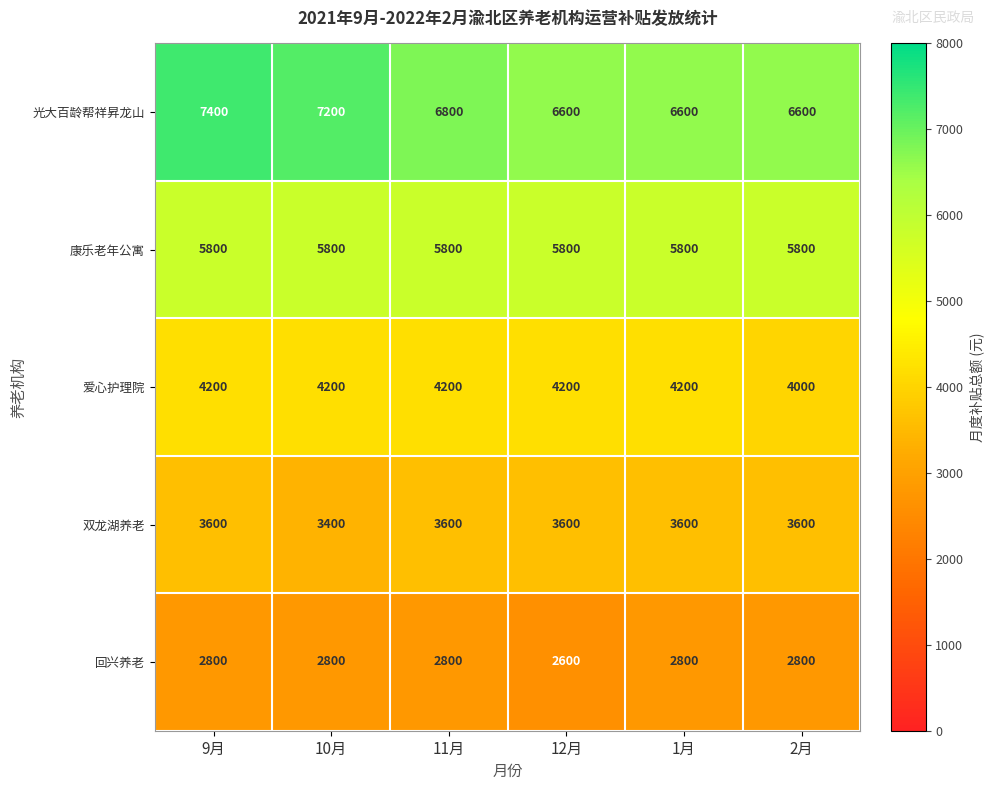

List the series in order of their peak value, highest first.

光大百龄帮祥昇龙山, 康乐老年公寓, 爱心护理院, 双龙湖养老, 回兴养老